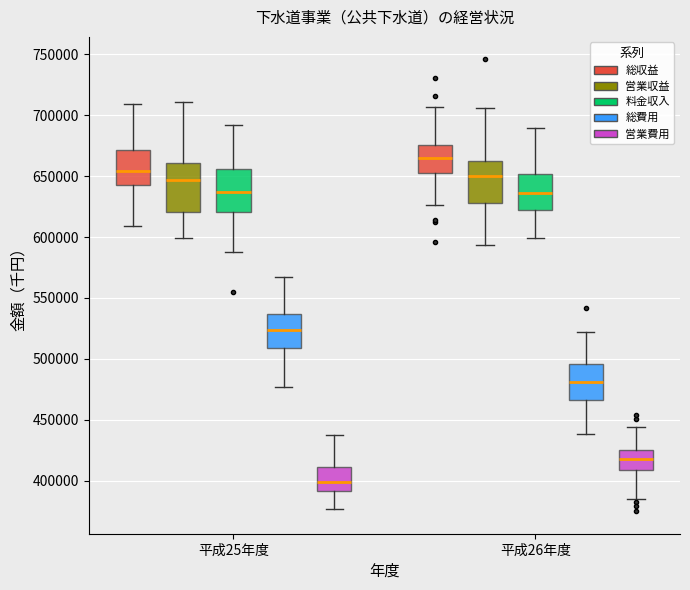

Reading left to right, read every box against the y-axis: the position of its median line, the range the box covers, and the ends of its whiskers. The values are not printed on the chart, so give them approximately, as read against the axis.

平成25年度 (総収益): median 655000, box 640000 to 670000, whiskers 610000 to 710000
平成25年度 (営業収益): median 645000, box 620000 to 660000, whiskers 600000 to 710000
平成25年度 (料金収入): median 635000, box 620000 to 655000, whiskers 590000 to 690000
平成25年度 (総費用): median 525000, box 510000 to 535000, whiskers 475000 to 565000
平成25年度 (営業費用): median 400000, box 390000 to 410000, whiskers 375000 to 435000
平成26年度 (総収益): median 665000, box 650000 to 675000, whiskers 625000 to 705000
平成26年度 (営業収益): median 650000, box 630000 to 665000, whiskers 595000 to 705000
平成26年度 (料金収入): median 635000, box 620000 to 650000, whiskers 600000 to 690000
平成26年度 (総費用): median 480000, box 465000 to 495000, whiskers 440000 to 520000
平成26年度 (営業費用): median 420000, box 410000 to 425000, whiskers 385000 to 445000